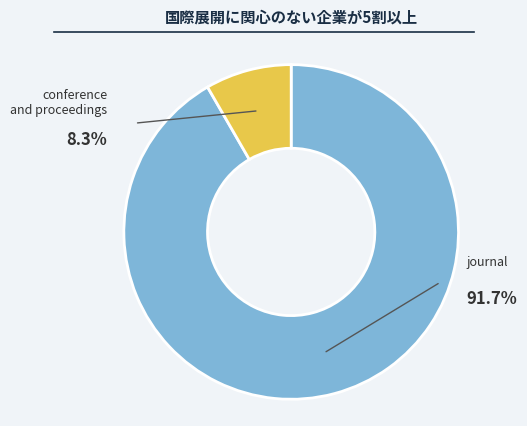

How much of the chart is everything except conference and proceedings?

91.7%